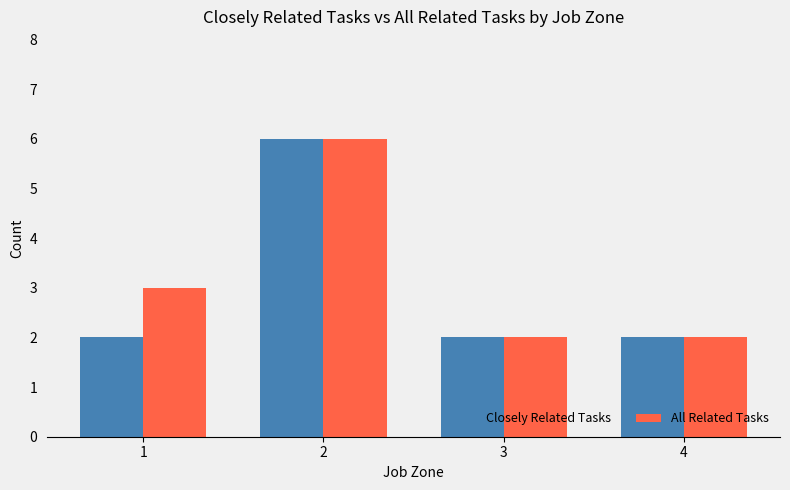

How many values in the All Related Tasks series are below 3?

2